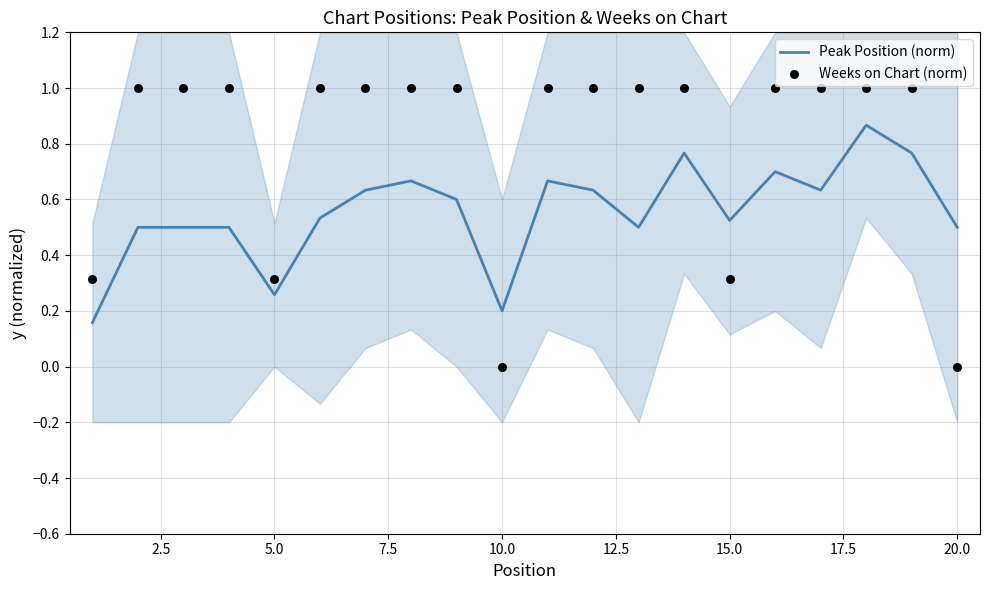

Is the value of Weeks on Chart (norm) at 13 greater than the value of Peak Position (norm) at 16?

Yes